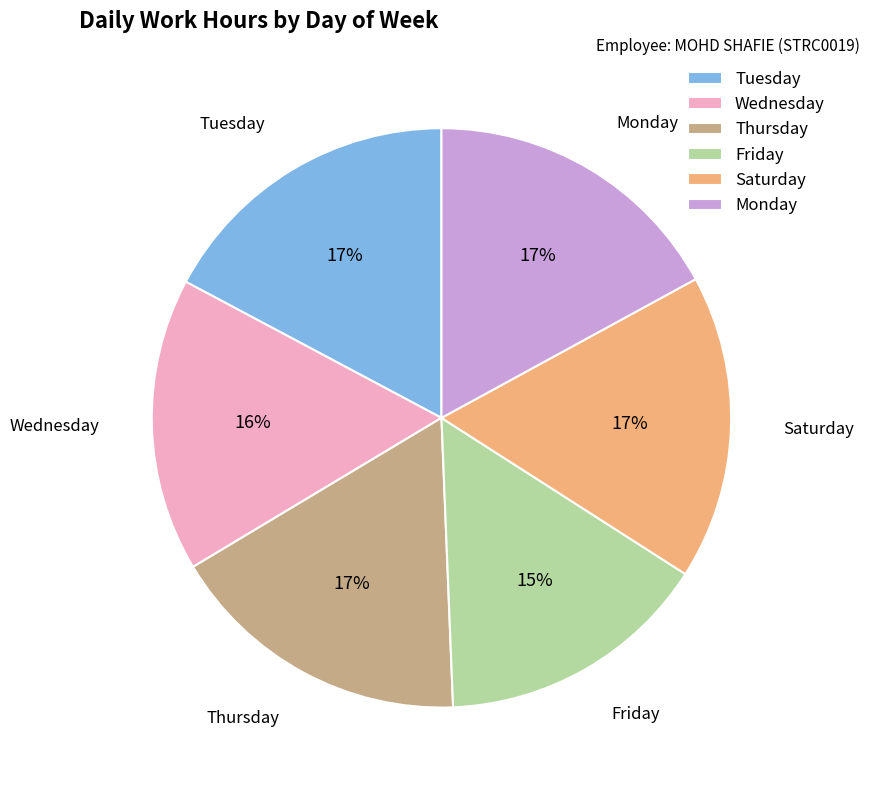

How many slices are in this pie chart?

6